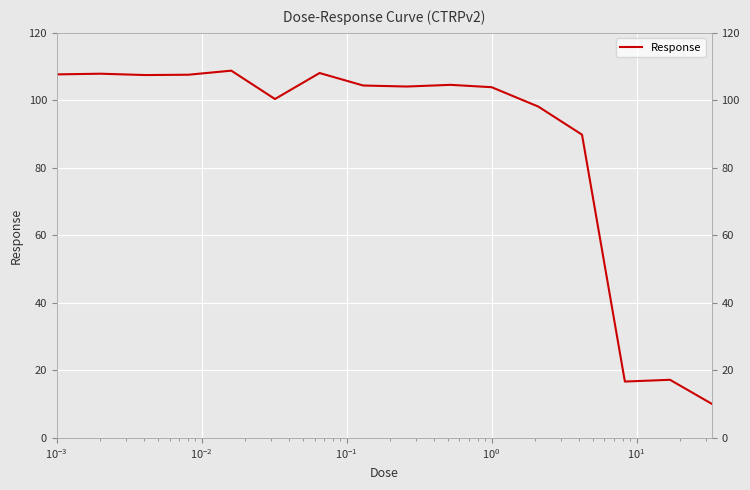

What is the smallest value displayed?

10.1